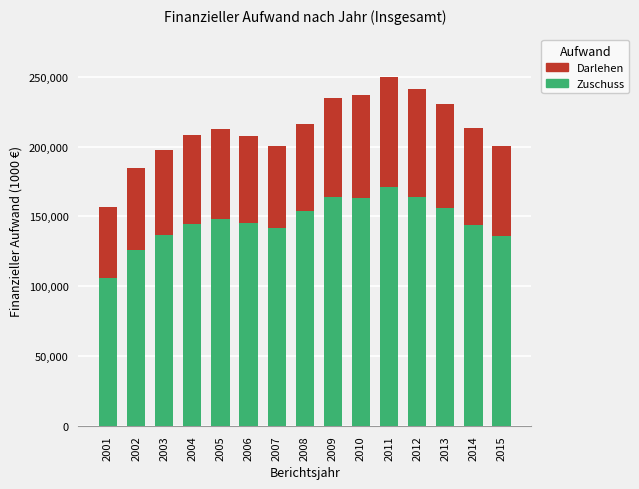

What is the difference between the maximum and second lowest values in the Zuschuss series?

44945